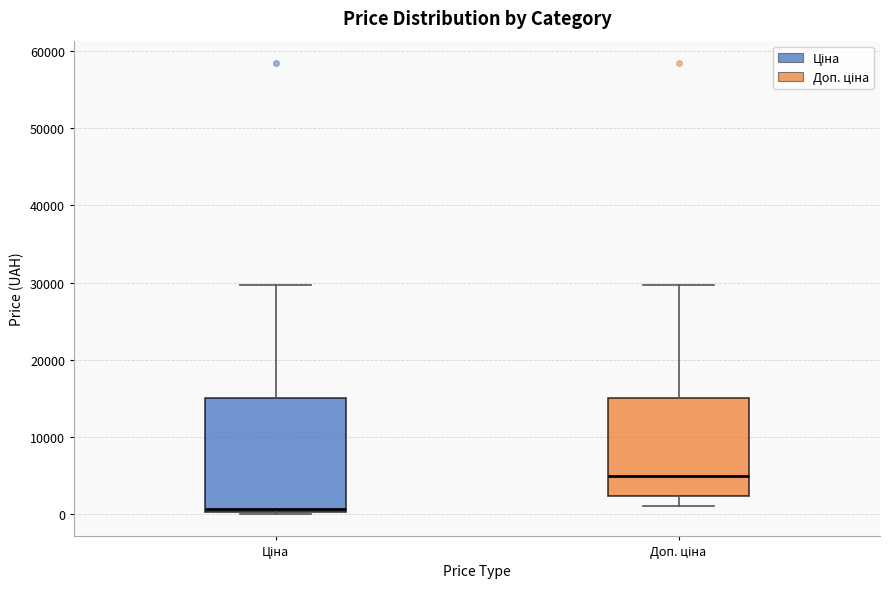

Comparing the boxes themselves (not the whiskers), which one is the tallest?

Ціна